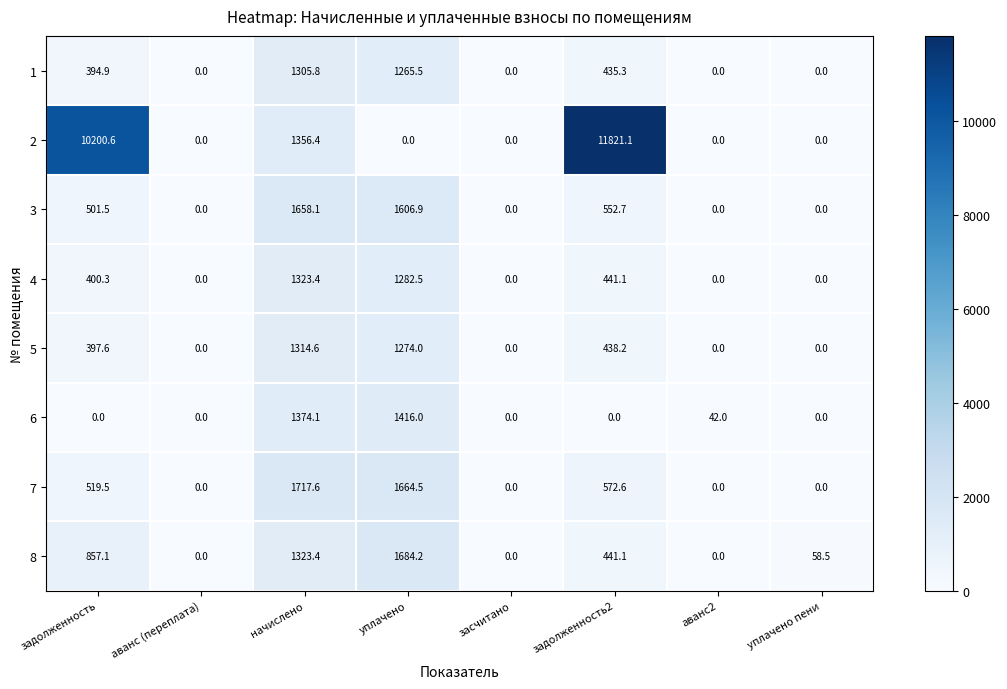

What is the sum of all 1 values?

3401.5